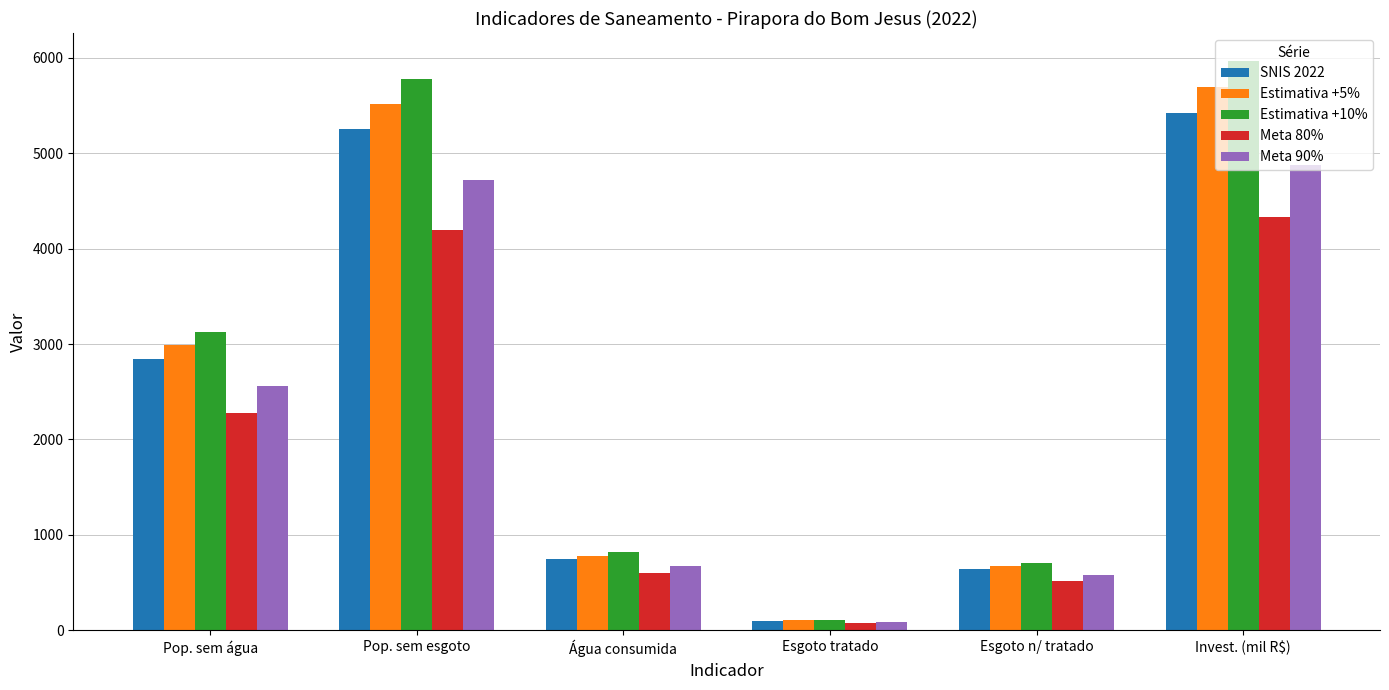

What is the sum of the SNIS 2022 values at Pop. sem água and Esgoto tratado?

2947.3